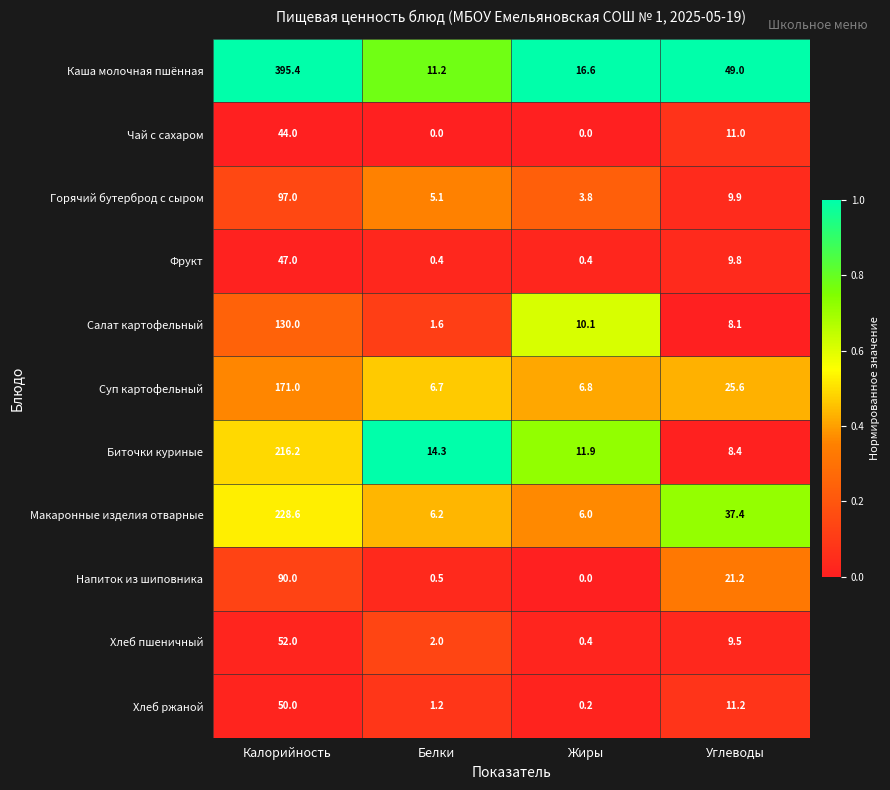

What is the difference between the maximum and minimum values in the Салат картофельный series?

128.4